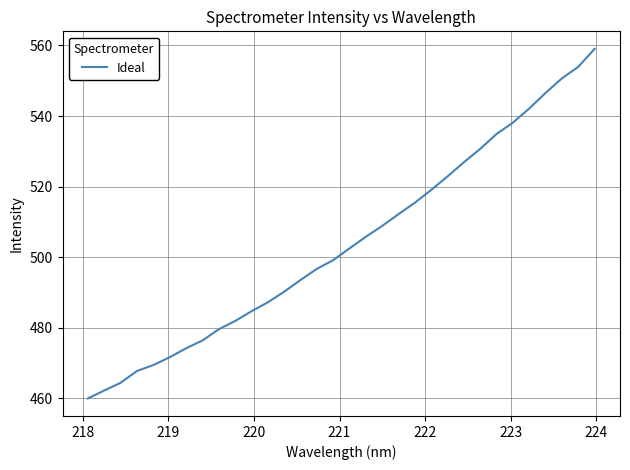

What is the minimum value shown in the chart?

459.9